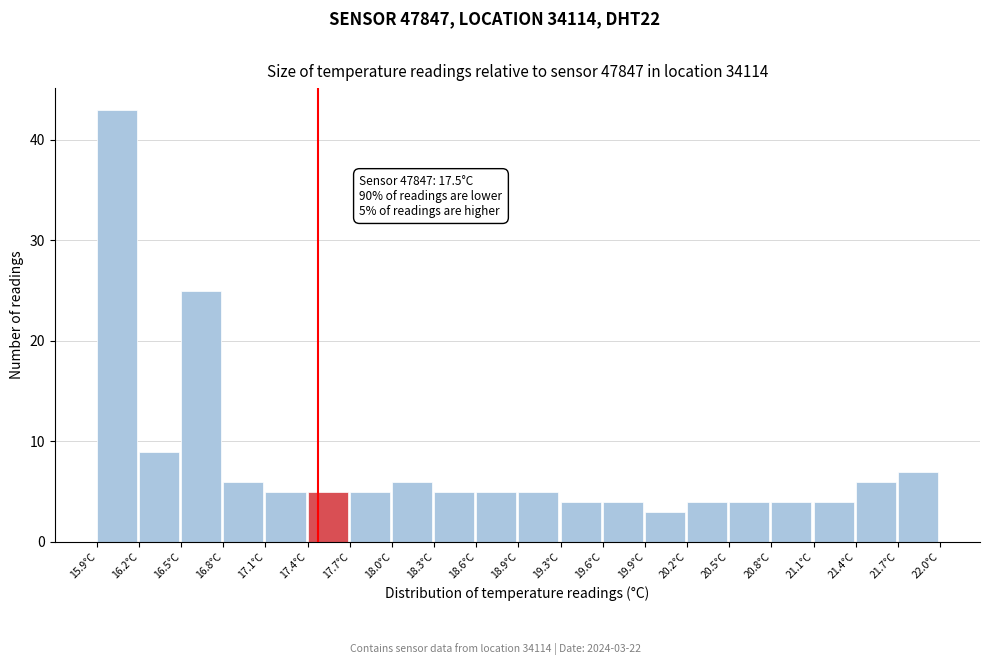

Which range on the x-axis has the tallest bar?

15.900 to 16.205